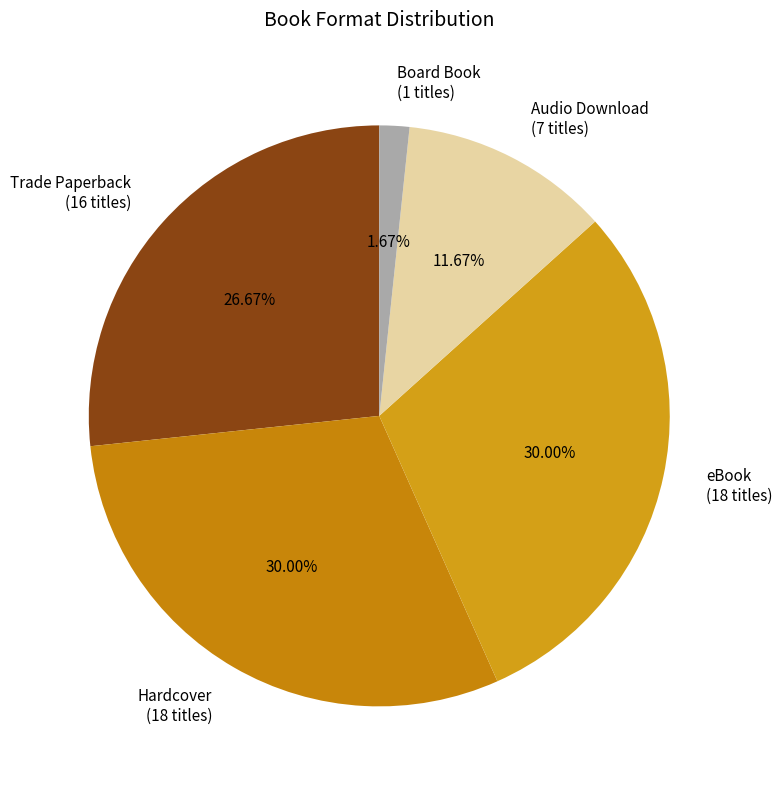

Do eBook (18 titles) and Trade Paperback (16 titles) together represent more than half of the pie?

Yes